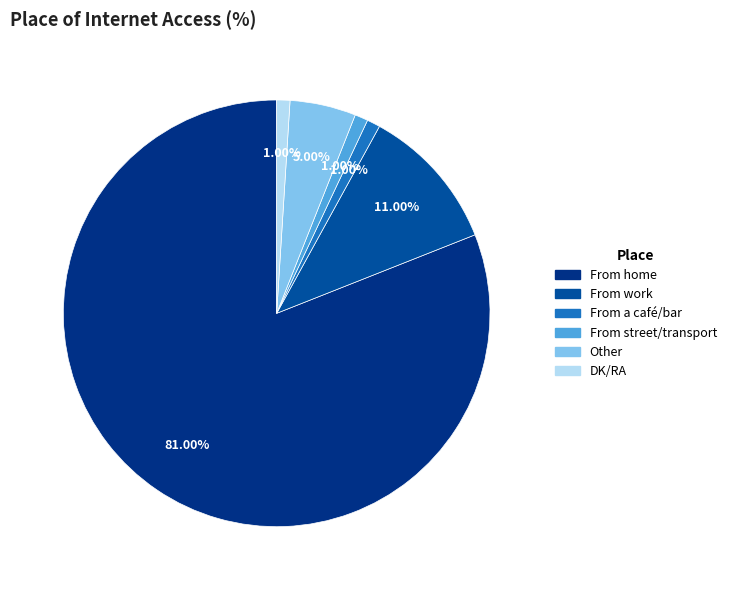

Which slice is the largest?

From home